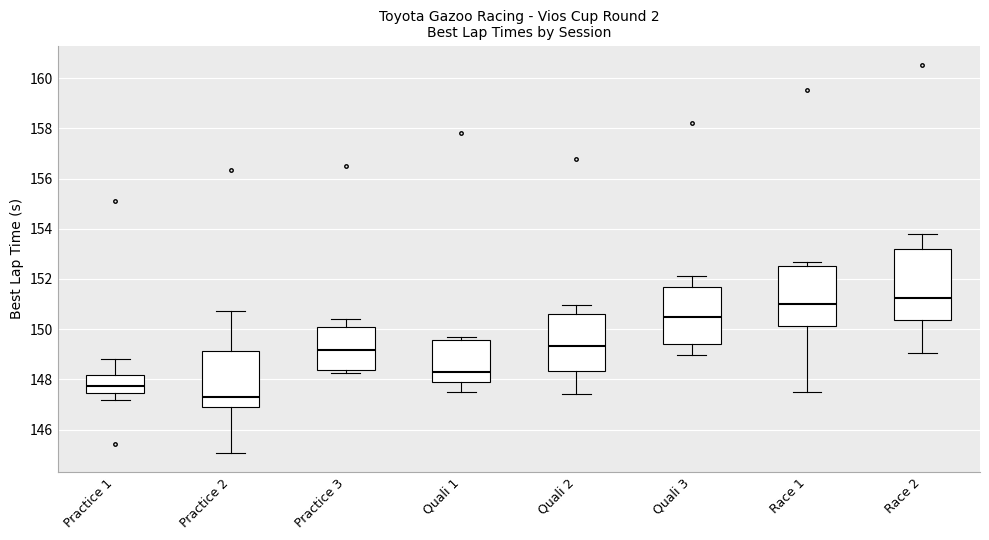

Reading left to right, read every box against the y-axis: the position of its median line, the range the box covers, and the ends of its whiskers. The values are not printed on the chart, so give them approximately, as read against the axis.

Practice 1: median 147.8, box 147.4 to 148.2, whiskers 147.2 to 148.8
Practice 2: median 147.4, box 147.0 to 149.2, whiskers 145.0 to 150.8
Practice 3: median 149.2, box 148.4 to 150.2, whiskers 148.2 to 150.4
Quali 1: median 148.4, box 147.8 to 149.6, whiskers 147.6 to 149.6 (just above the box's upper edge)
Quali 2: median 149.4, box 148.4 to 150.6, whiskers 147.4 to 151.0
Quali 3: median 150.4, box 149.4 to 151.6, whiskers 149.0 to 152.2
Race 1: median 151.0, box 150.2 to 152.6, whiskers 147.4 to 152.6 (just above the box's upper edge)
Race 2: median 151.2, box 150.4 to 153.2, whiskers 149.0 to 153.8